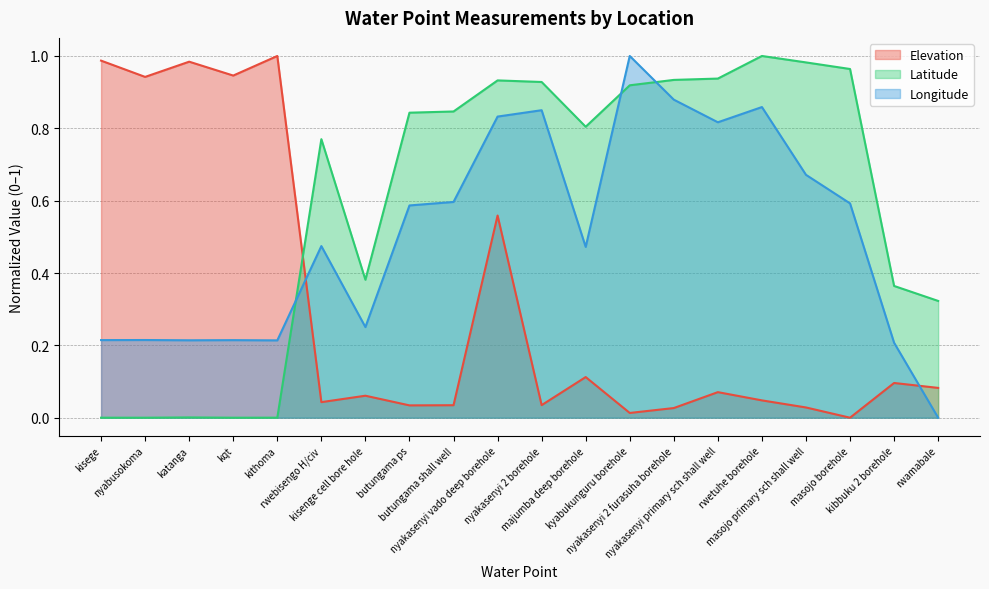

What are all the series names shown in the legend?

Elevation, Latitude, Longitude